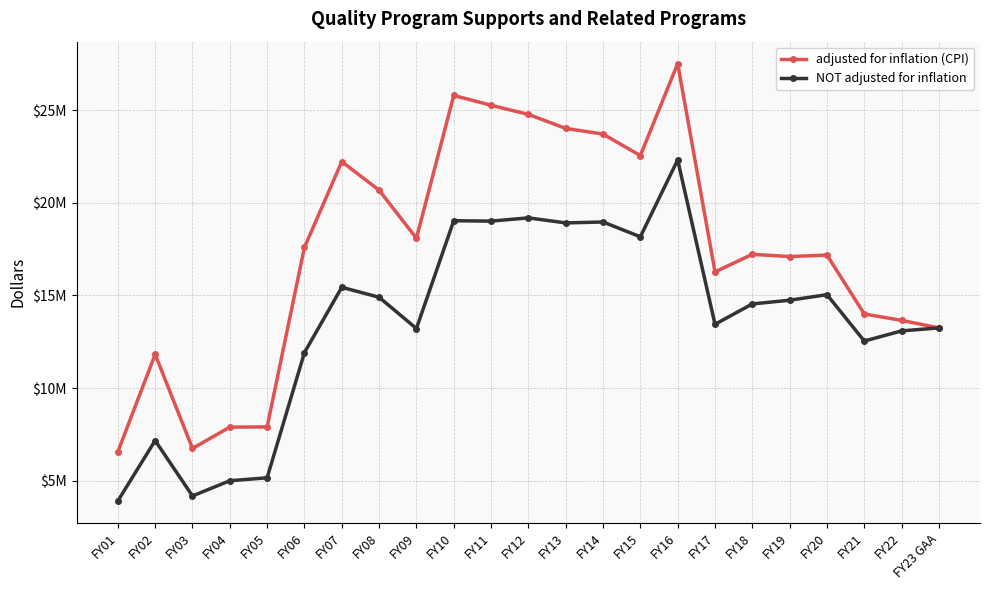

What is the greatest value displayed?

27516255